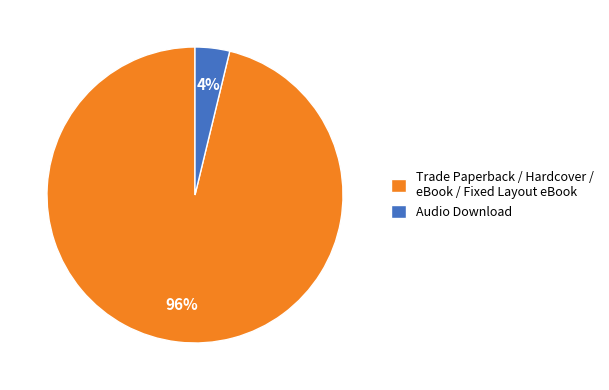

What is the smallest slice in the pie chart?

Audio Download